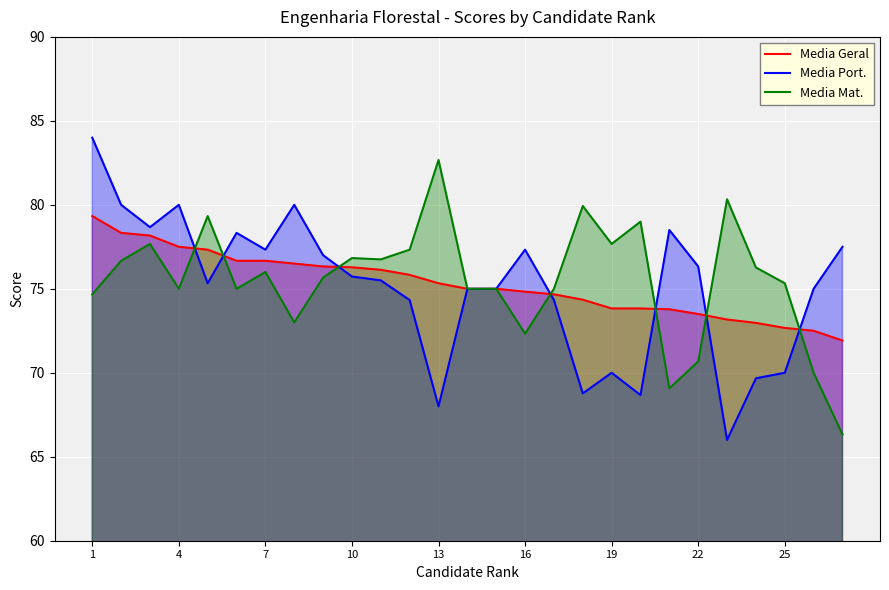

At which category does Media Mat. reach its first local valley?

4